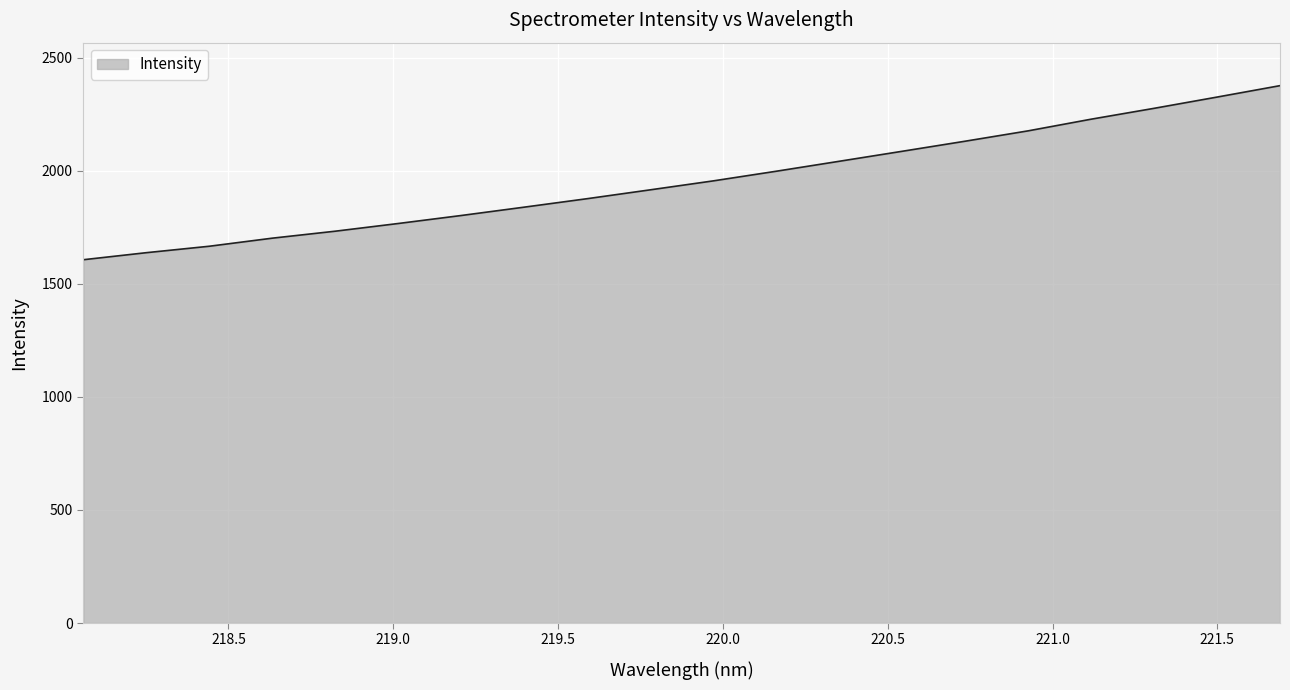

What is the maximum value shown in the chart?

2375.9